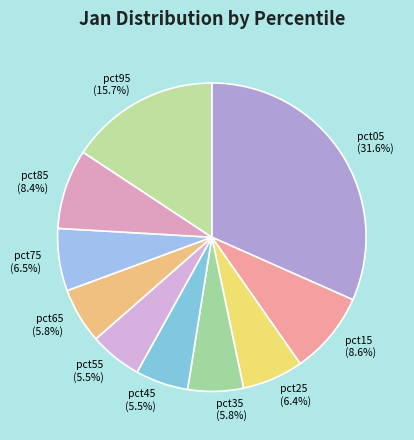

Which category has the biggest portion of the pie?

pct05